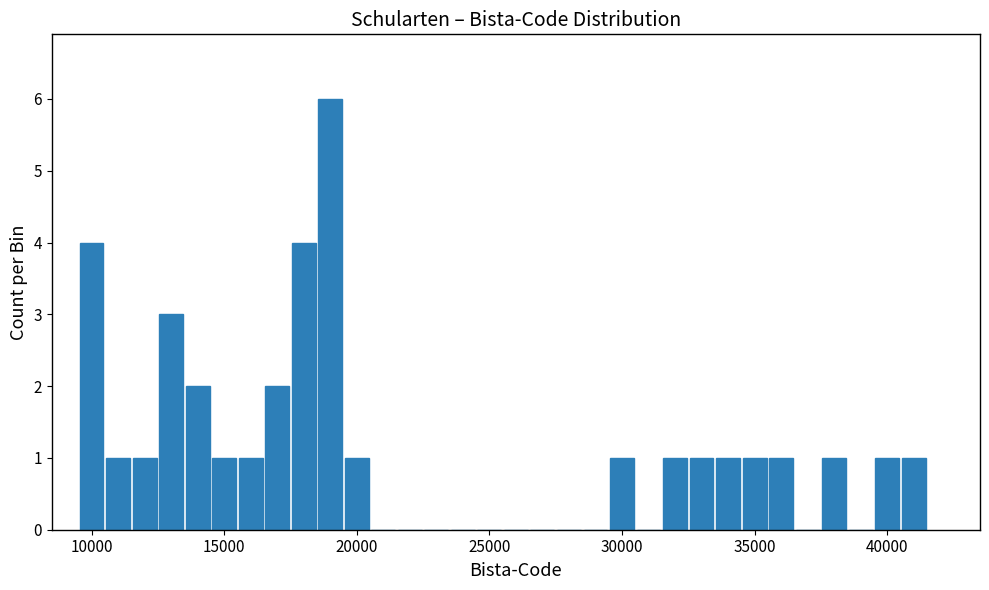

Around what value on the x-axis is the tallest bar? Give the approximate position of its centre, as read against the axis.

19000